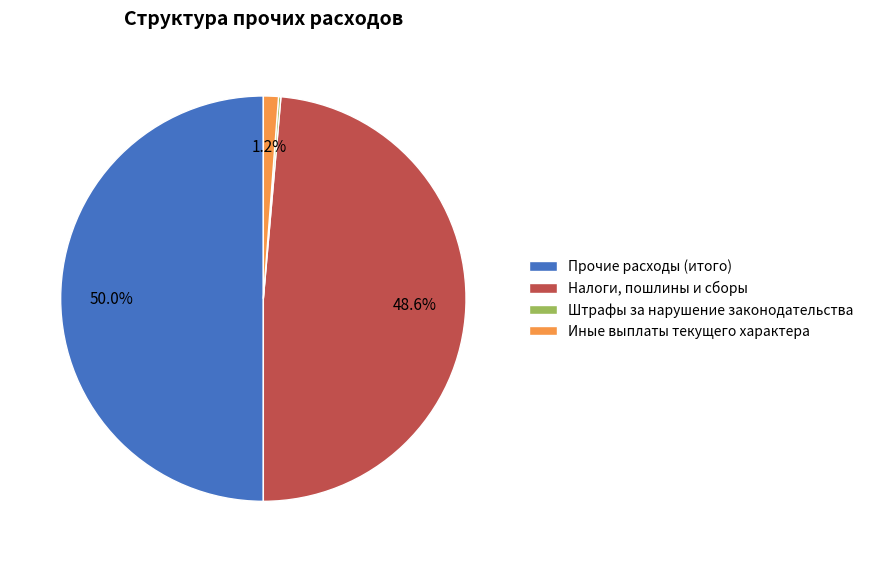

Between Иные выплаты текущего характера and Прочие расходы (итого), which is larger?

Прочие расходы (итого)